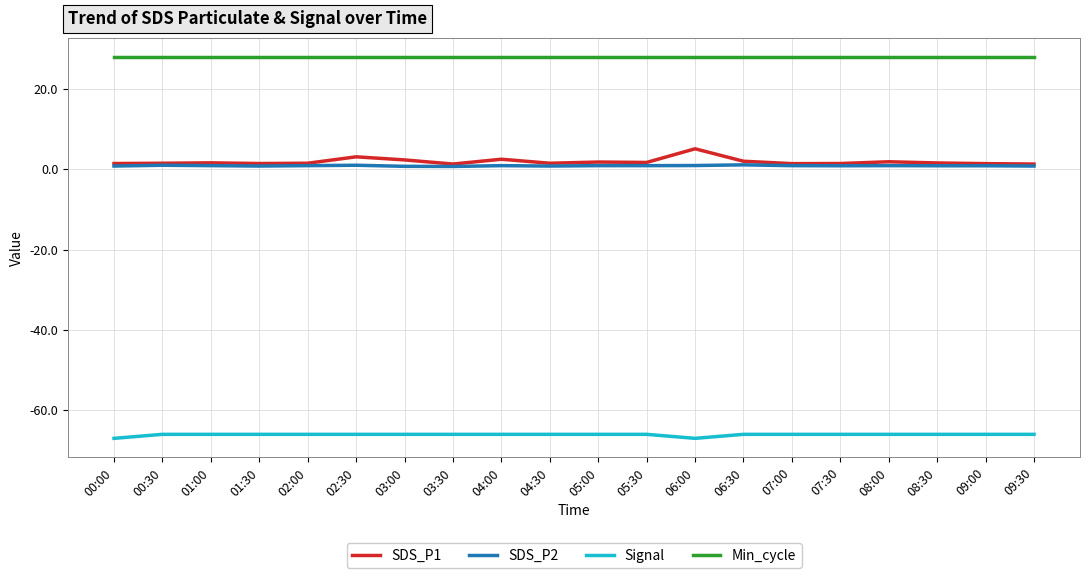

The Signal series shows -31.2 at 05:30. True or false?

False